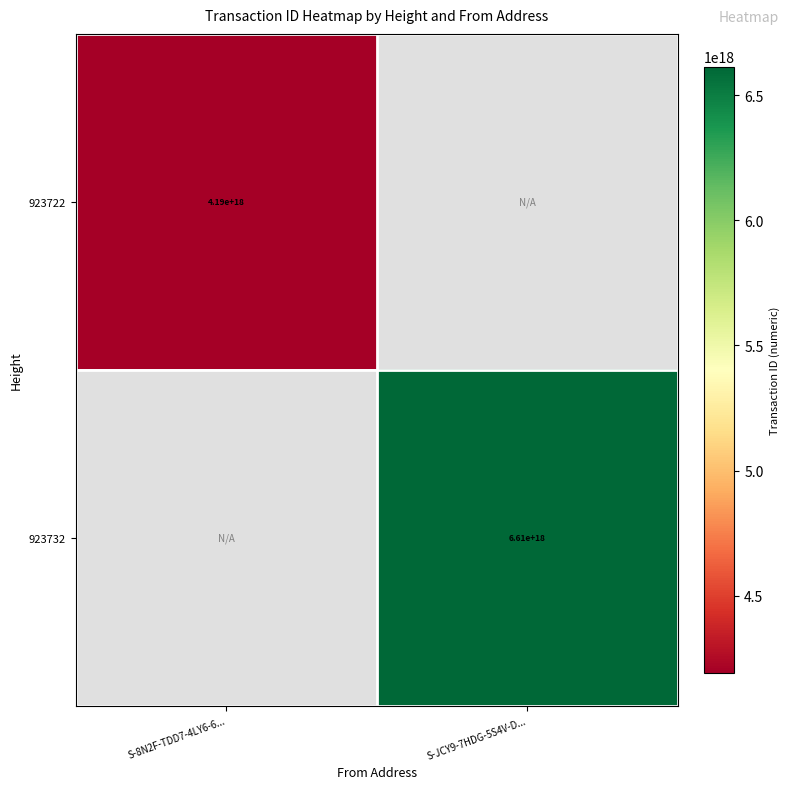

The value of 923722 at S-8N2F-TDD7-4LY6-6... is 4190000000000000000. True or false?

True